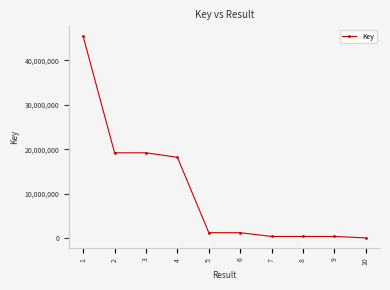

What is the change in value from 1 to 10?

-45417137